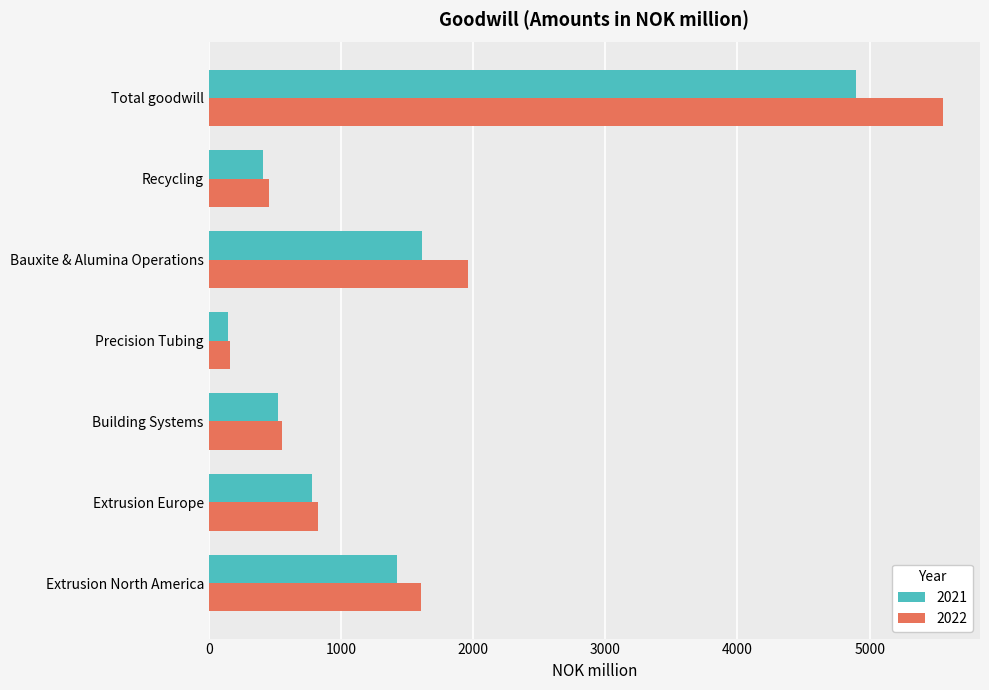

Between Building Systems and Total goodwill, which series saw the biggest shift?

2022